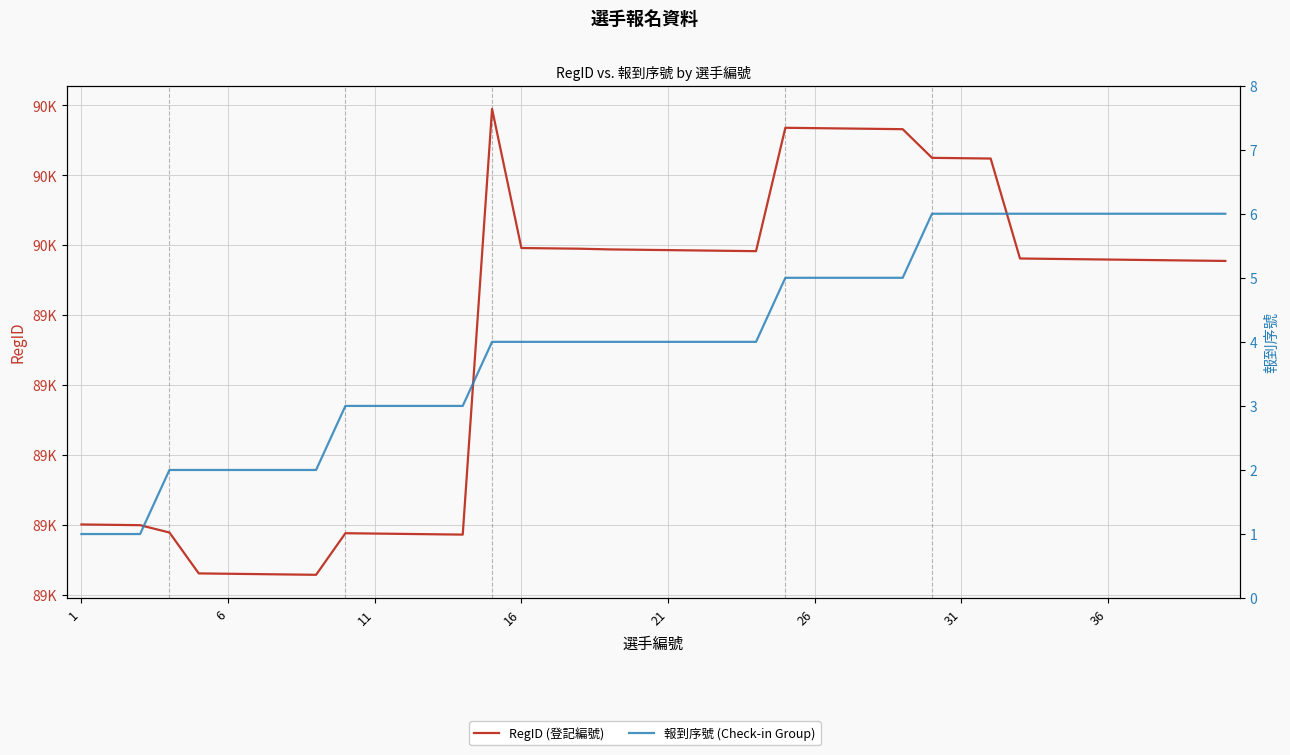

What is the spread (max minus min) of values at 31?

89057